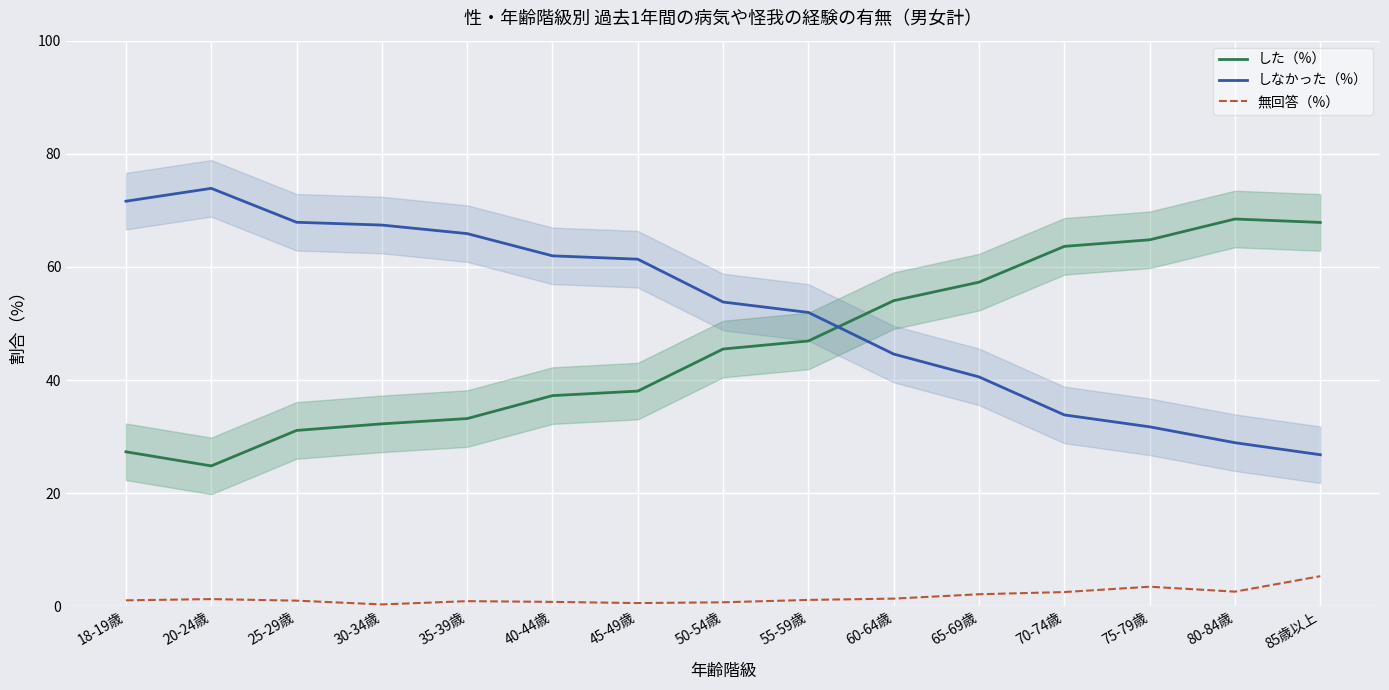

True or false: 無回答（%） and した（%） cross at least once.

False